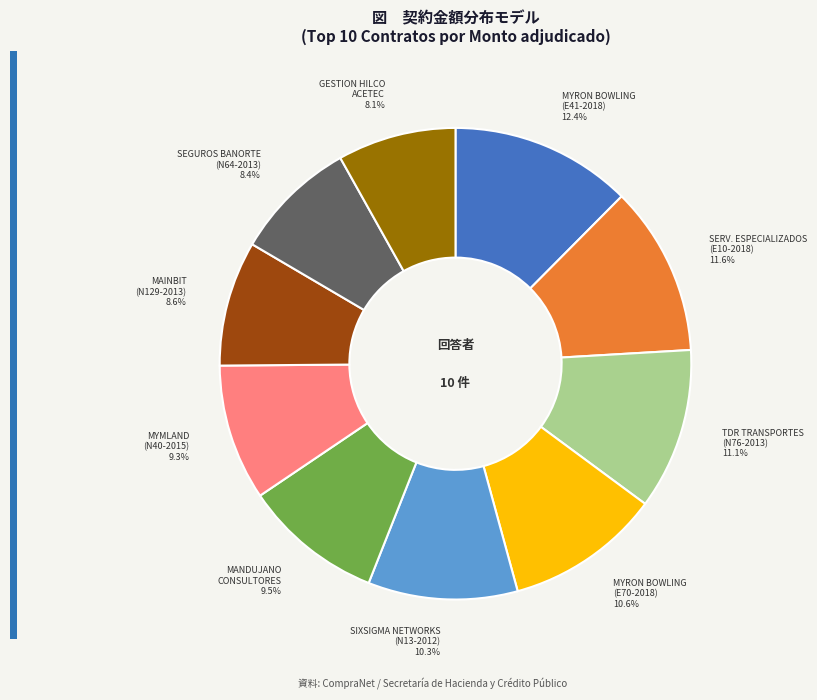

Does any single category account for the majority?

No